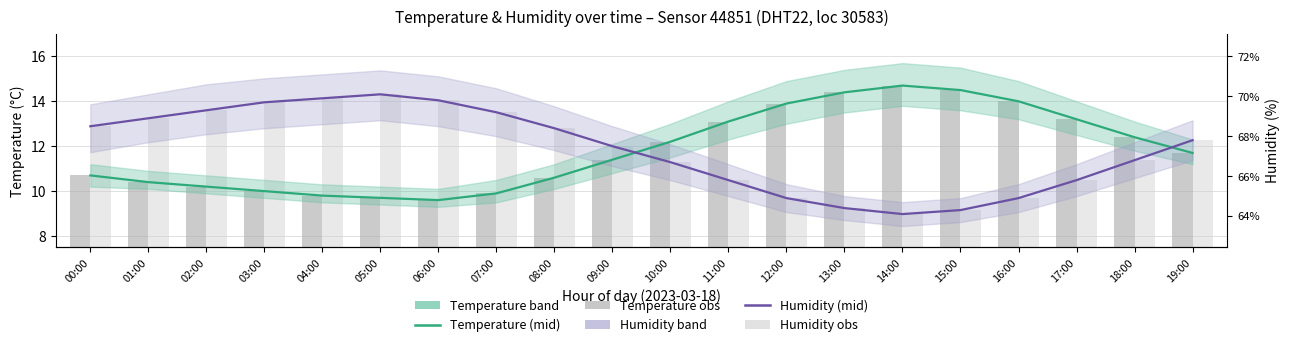

Does the chart contain any negative values?

No